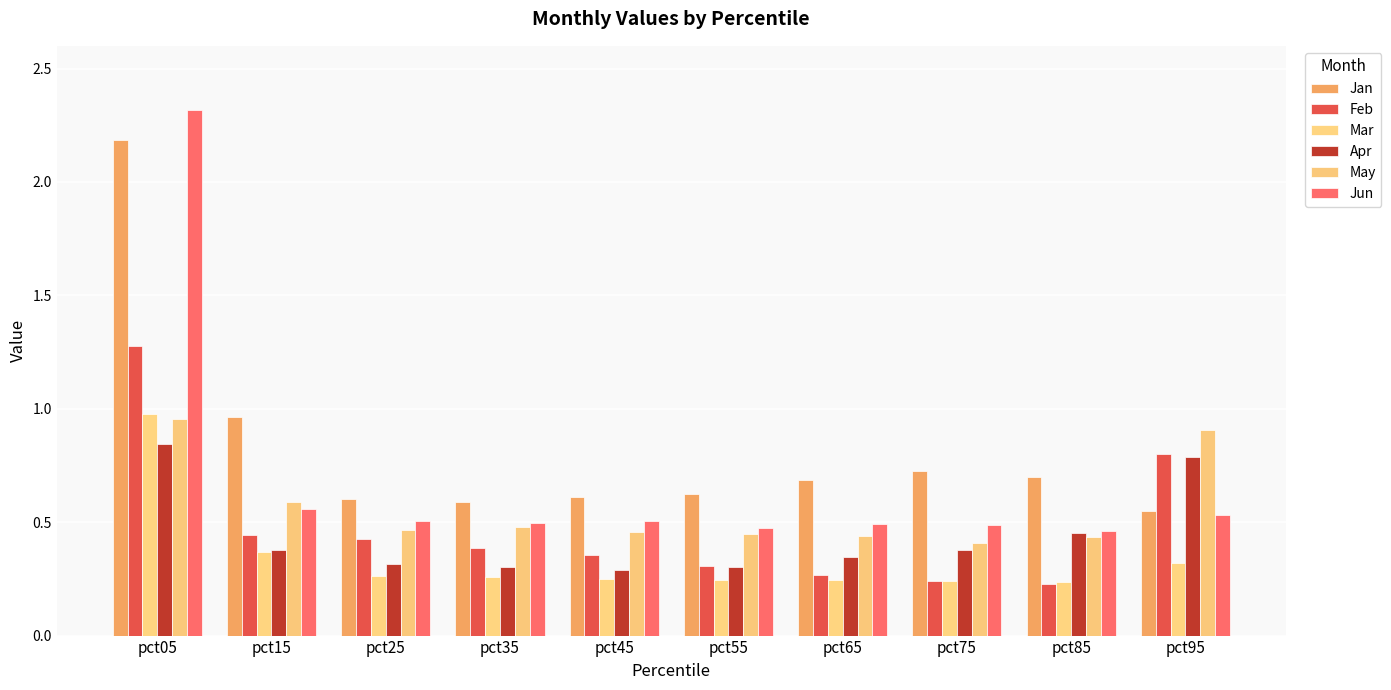

What is the maximum value for Feb?

1.3